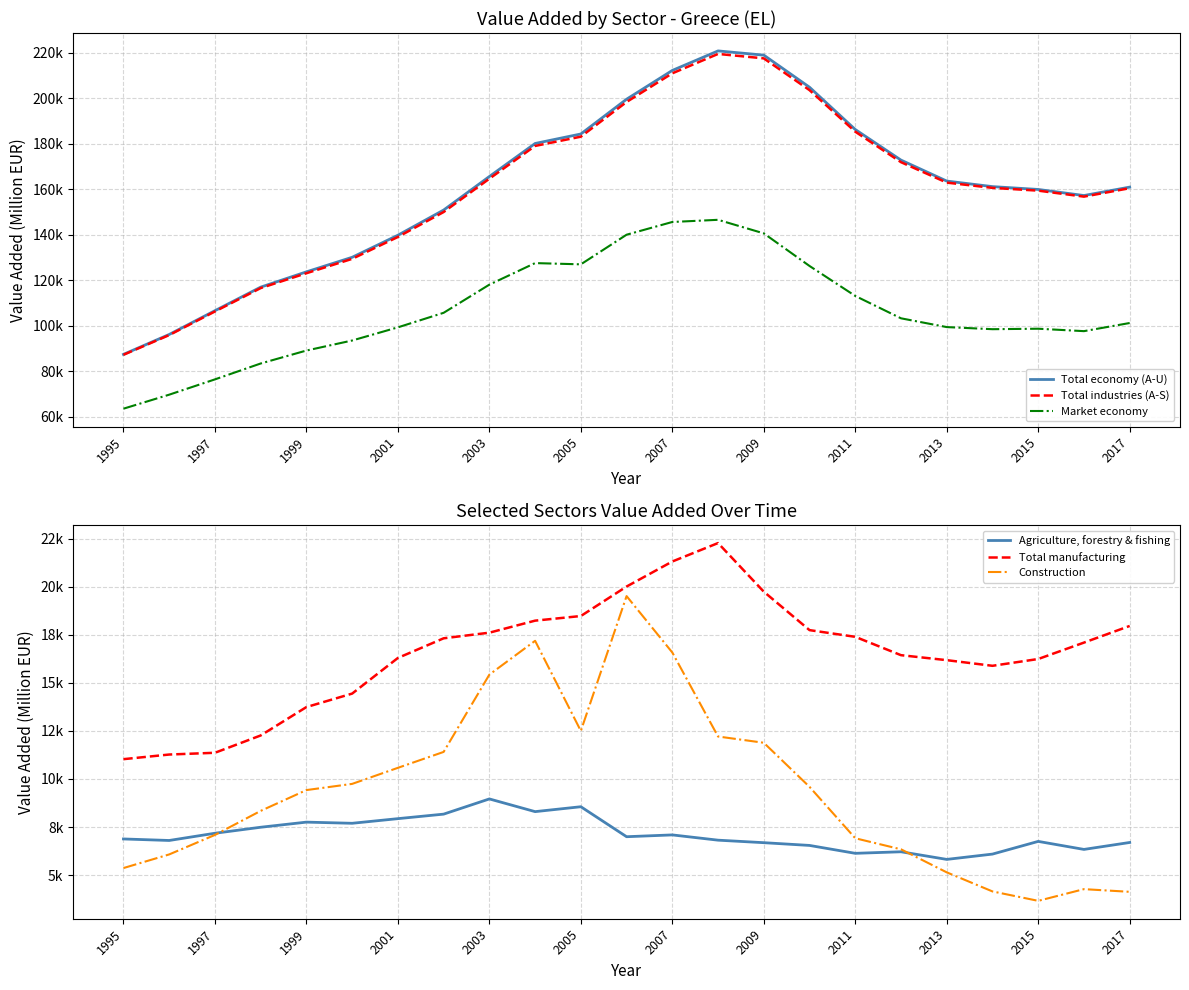

What position from the left is 1997?

3